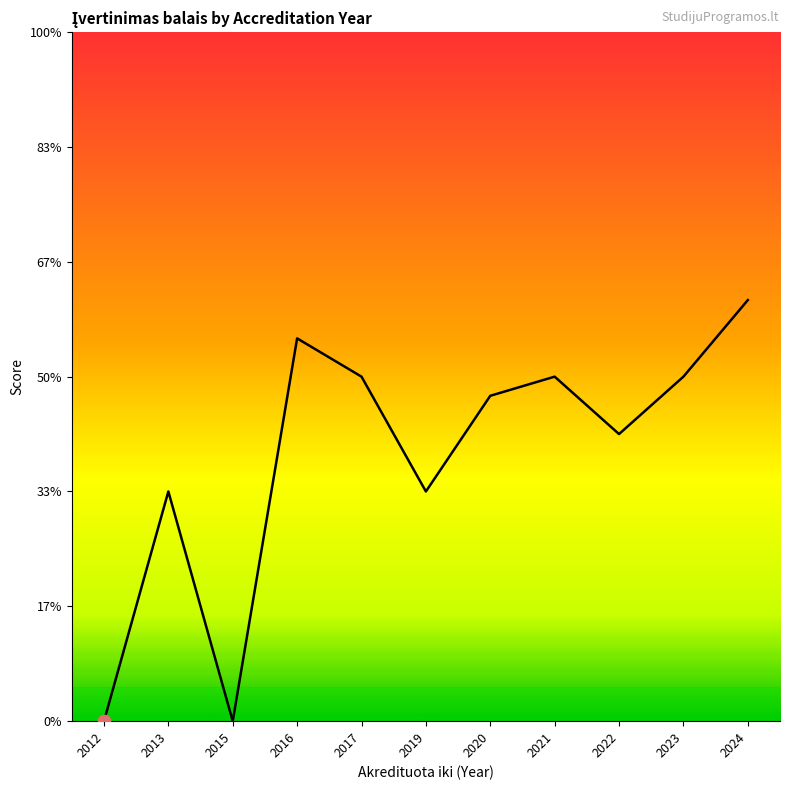

What is the change in value from 2013 to 2015?

-2.0